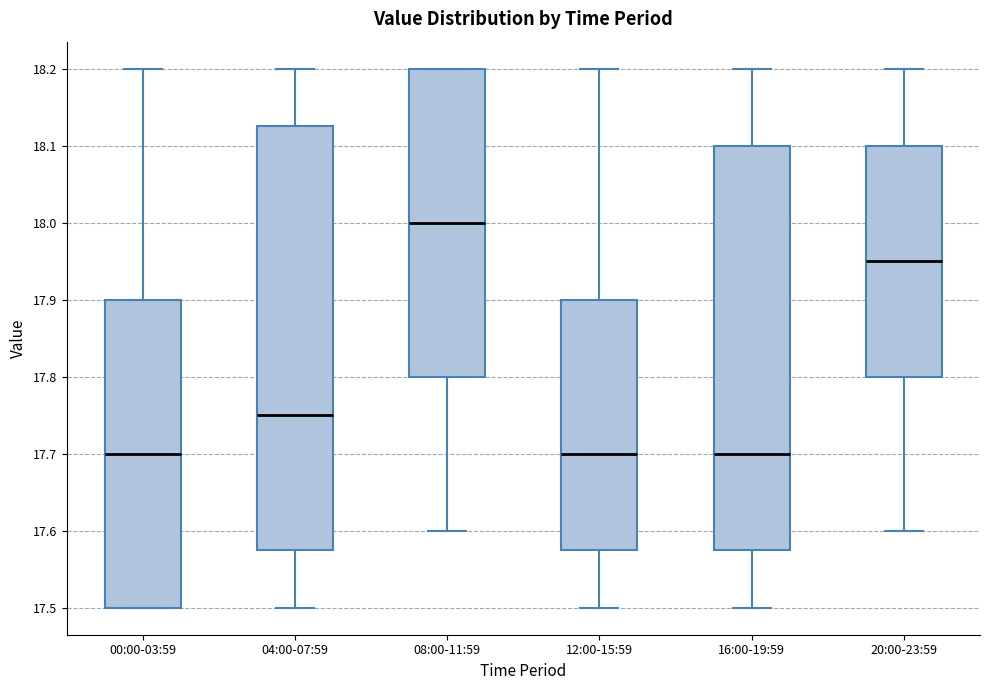

Reading left to right, read every box against the y-axis: the position of its median line, the range the box covers, and the ends of its whiskers. The values are not printed on the chart, so give them approximately, as read against the axis.

00:00-03:59: median 17.70, box 17.50 to 17.90, whiskers 17.50 to 18.20
04:00-07:59: median 17.75, box 17.58 to 18.13, whiskers 17.50 to 18.20
08:00-11:59: median 18.00, box 17.80 to 18.20, whiskers 17.60 to 18.20
12:00-15:59: median 17.70, box 17.58 to 17.90, whiskers 17.50 to 18.20
16:00-19:59: median 17.70, box 17.58 to 18.10, whiskers 17.50 to 18.20
20:00-23:59: median 17.95, box 17.80 to 18.10, whiskers 17.60 to 18.20